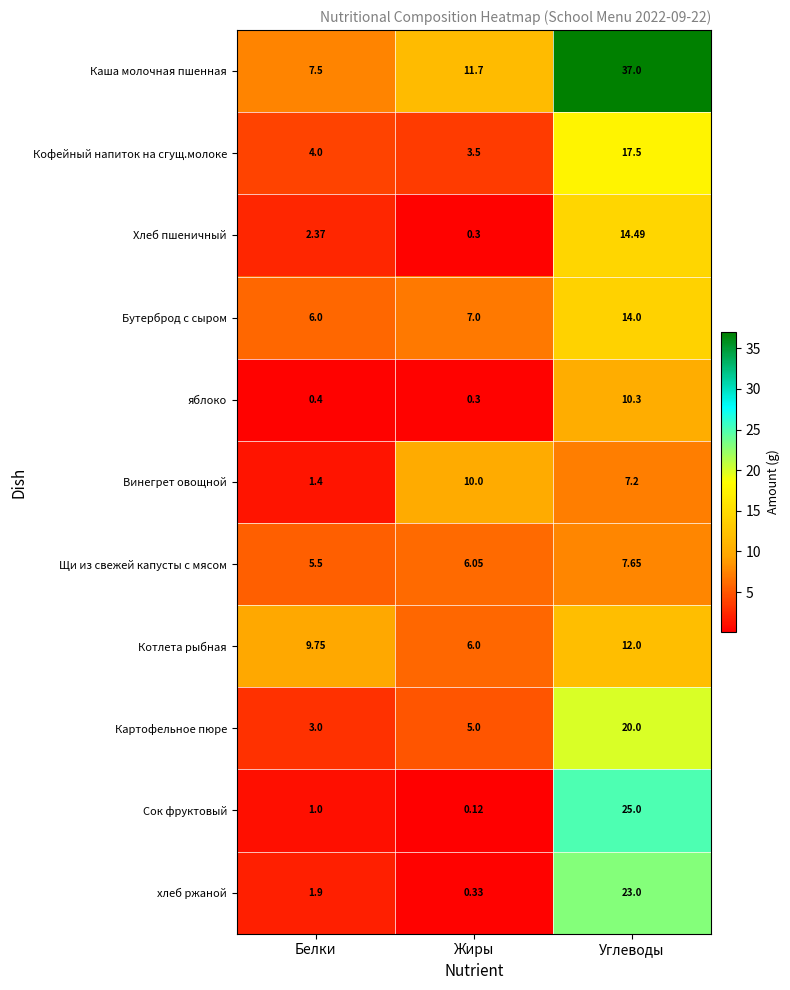

At which category is the sum across all series the highest?

Углеводы